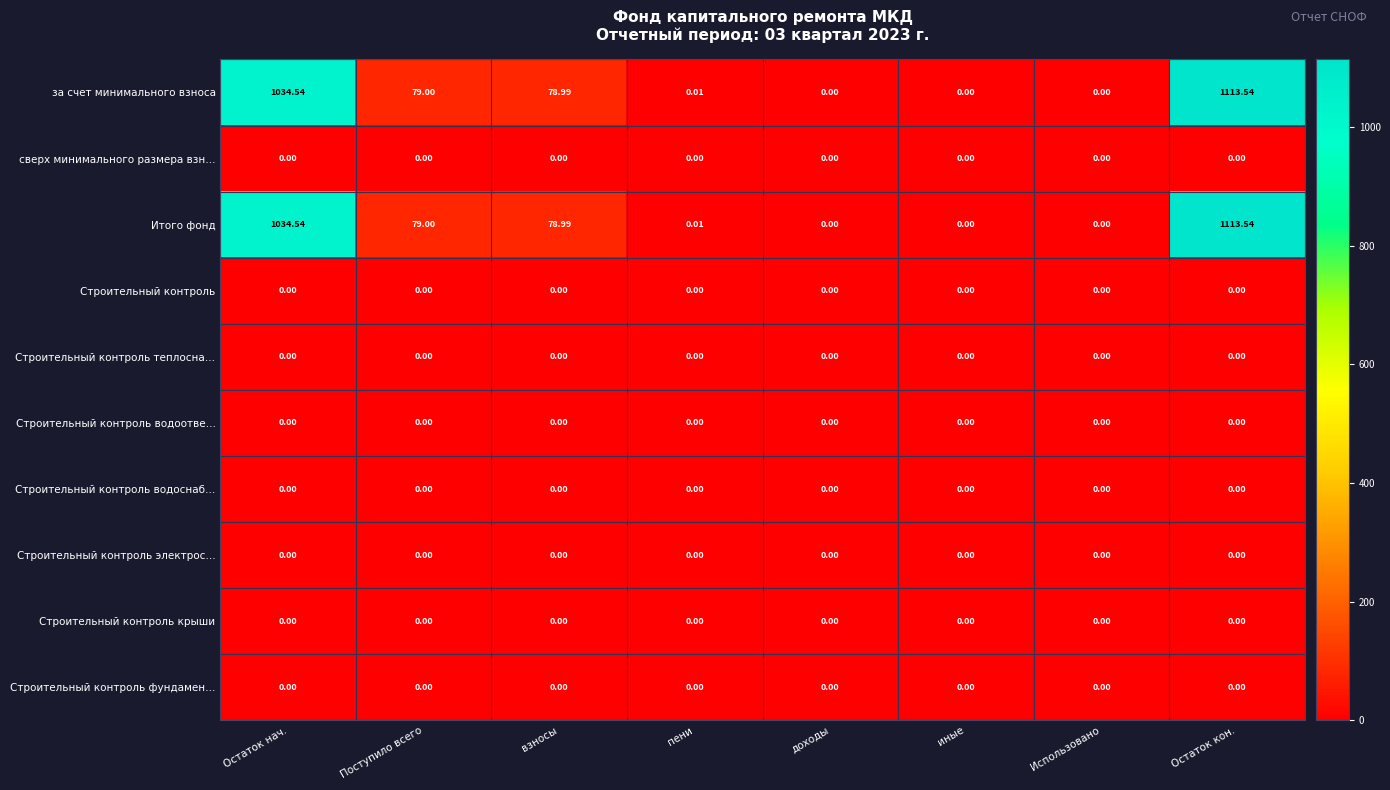

Which label corresponds to the largest value in the chart?

Остаток кон.